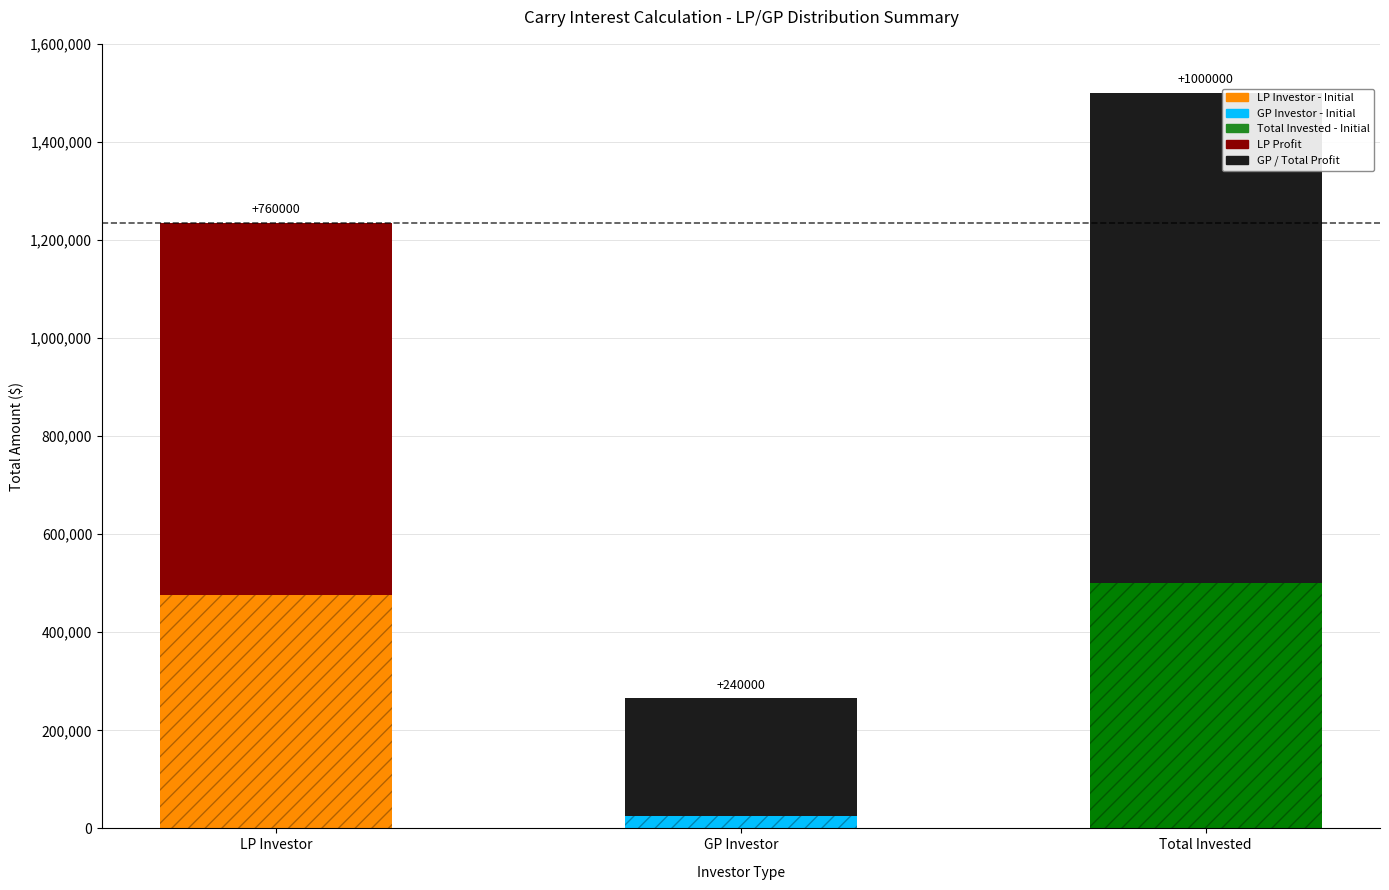

What is the smallest value displayed?

25000